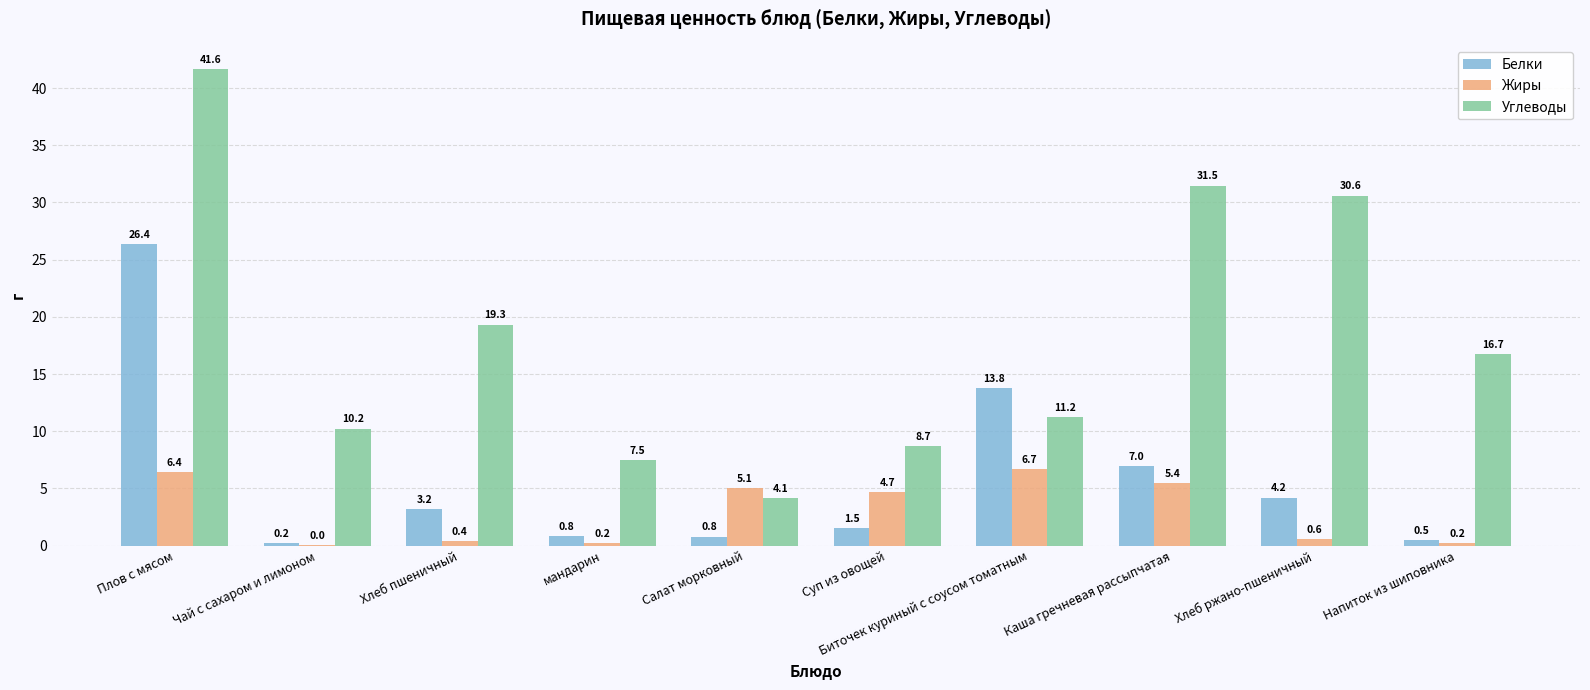

What is the highest value of the Жиры series?

6.7